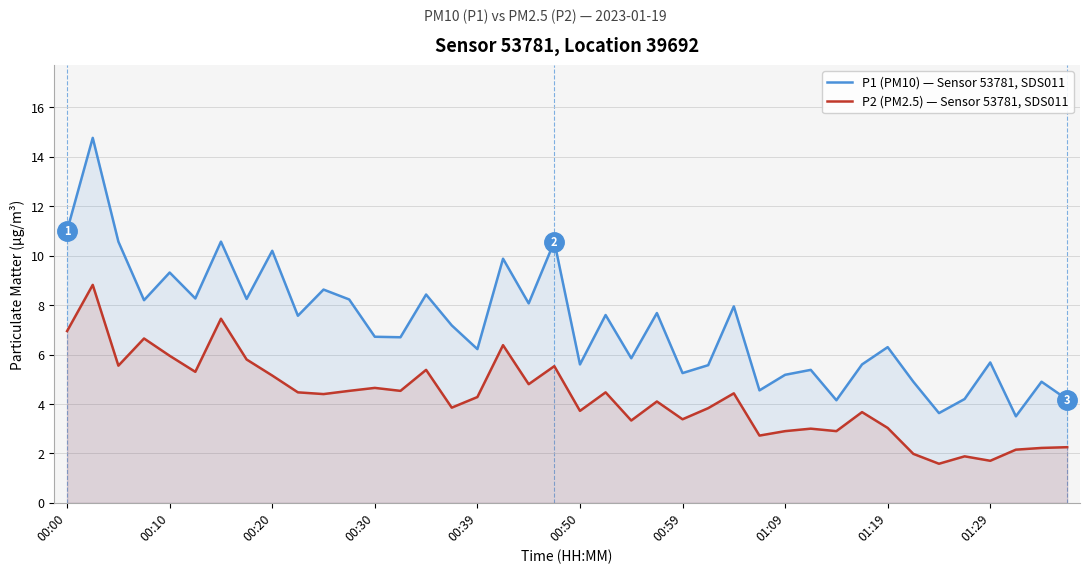

Is it true that P1 (PM10) — Sensor 53781, SDS011 equals 5.7 at 01:29?

True